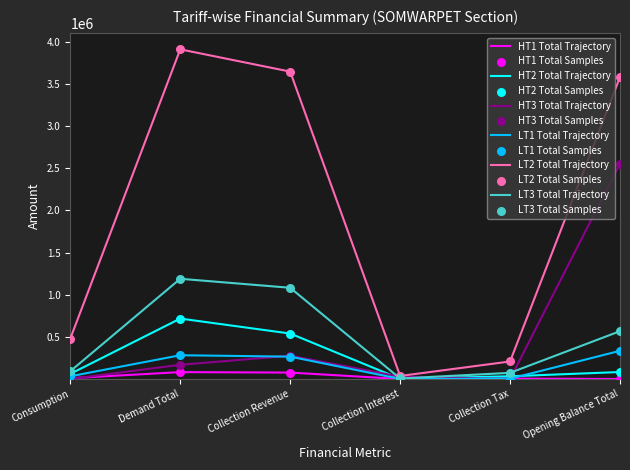

Which series has the widest spread of values?

LT2 Total Trajectory